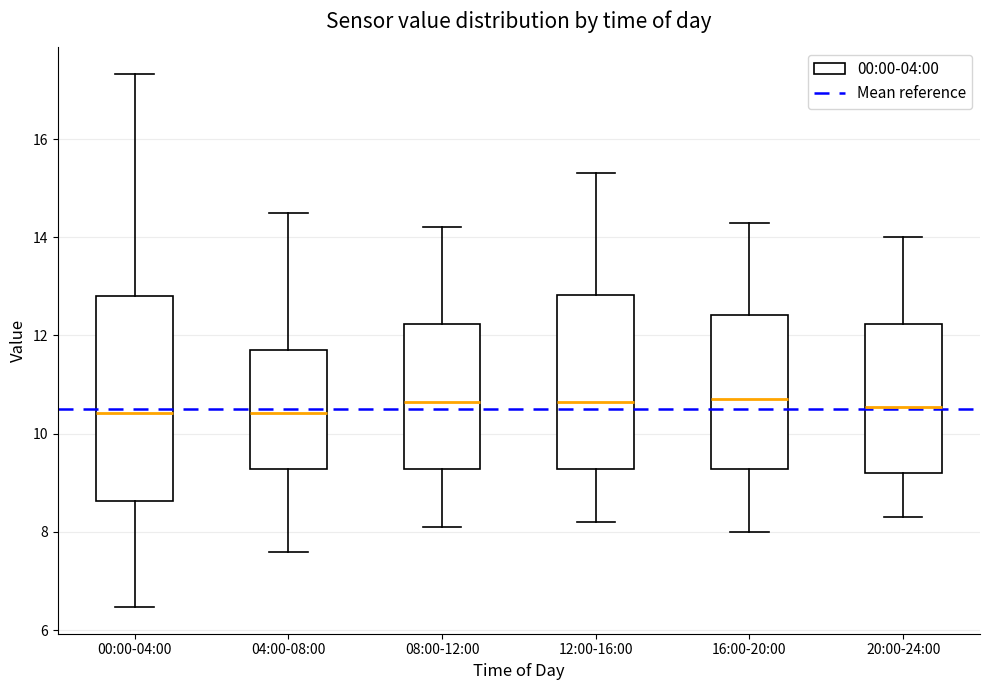

Reading left to right, transcribe this box plot: for each box, give where its median line is, the range the box spans, and where its two whiskers end, as read against the y-axis. The values are not printed on the chart, so give them approximately, as read against the axis.

00:00-04:00: median 10.4, box 8.6 to 12.8, whiskers 6.4 to 17.4
04:00-08:00: median 10.4, box 9.2 to 11.8, whiskers 7.6 to 14.6
08:00-12:00: median 10.6, box 9.2 to 12.2, whiskers 8.2 to 14.2
12:00-16:00: median 10.6, box 9.2 to 12.8, whiskers 8.2 to 15.4
16:00-20:00: median 10.8, box 9.2 to 12.4, whiskers 8.0 to 14.4
20:00-24:00: median 10.6, box 9.2 to 12.2, whiskers 8.4 to 14.0